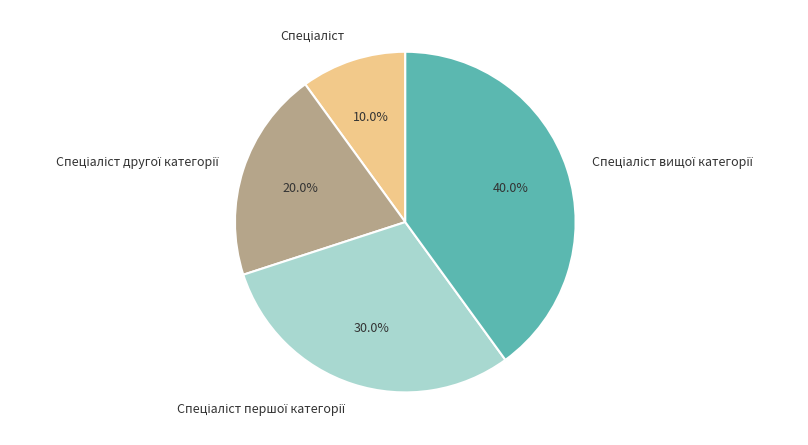

Is there a majority slice in this chart?

No